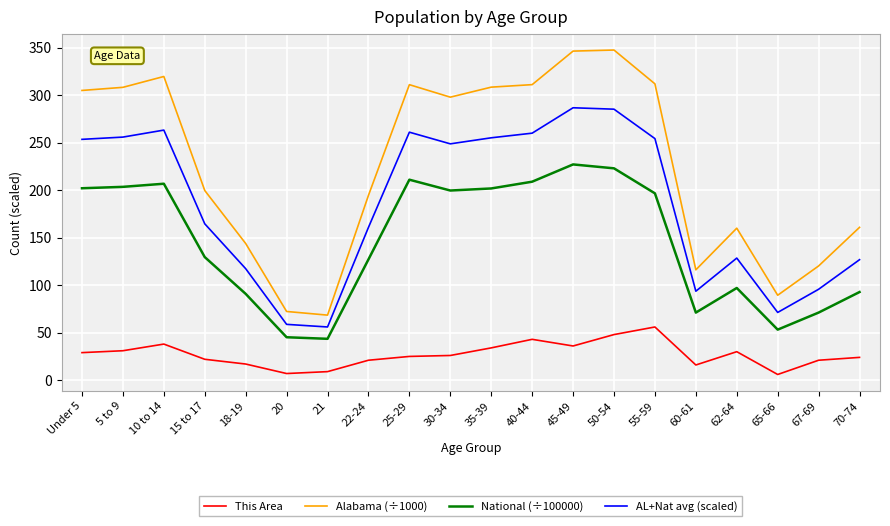

The Alabama (÷1000) series shows 319.7 at 10 to 14. True or false?

True